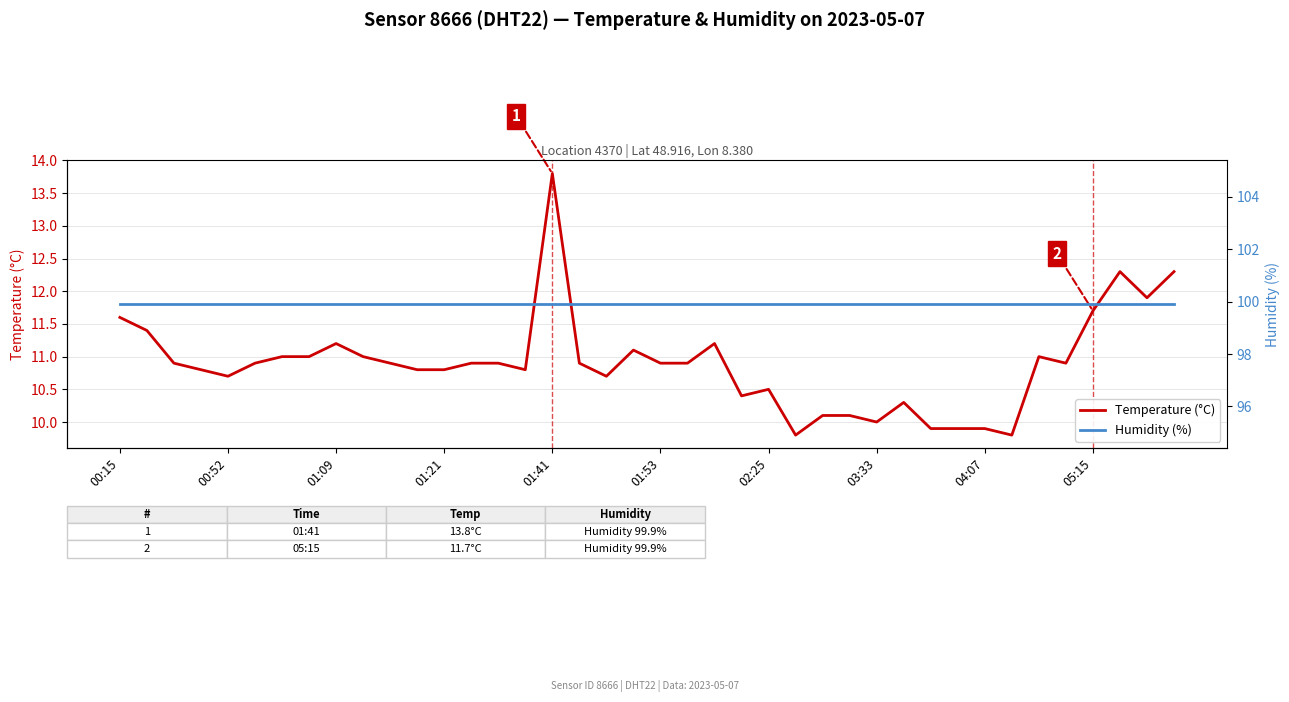

List the series in order of their peak value, lowest first.

Temperature (°C), Humidity (%)